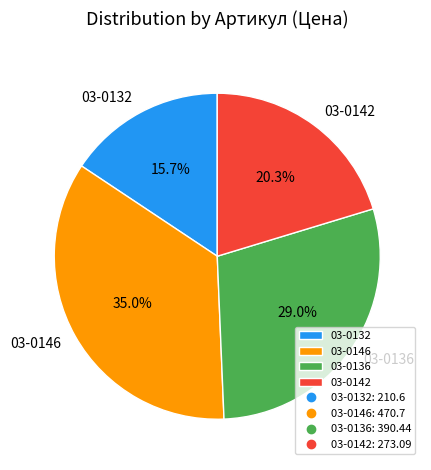

Which slice is the smallest?

03-0132